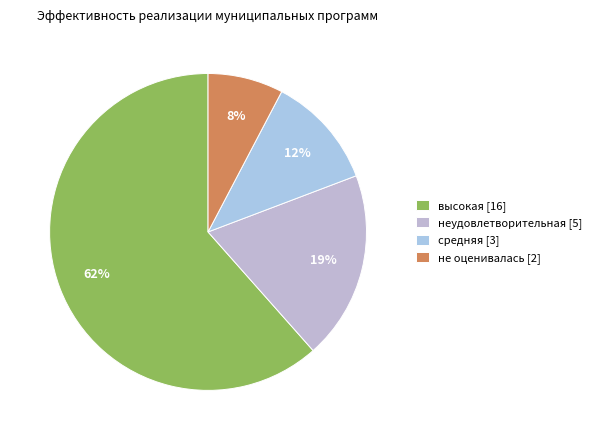

What percentage is the средняя slice, to the nearest percent?

12%